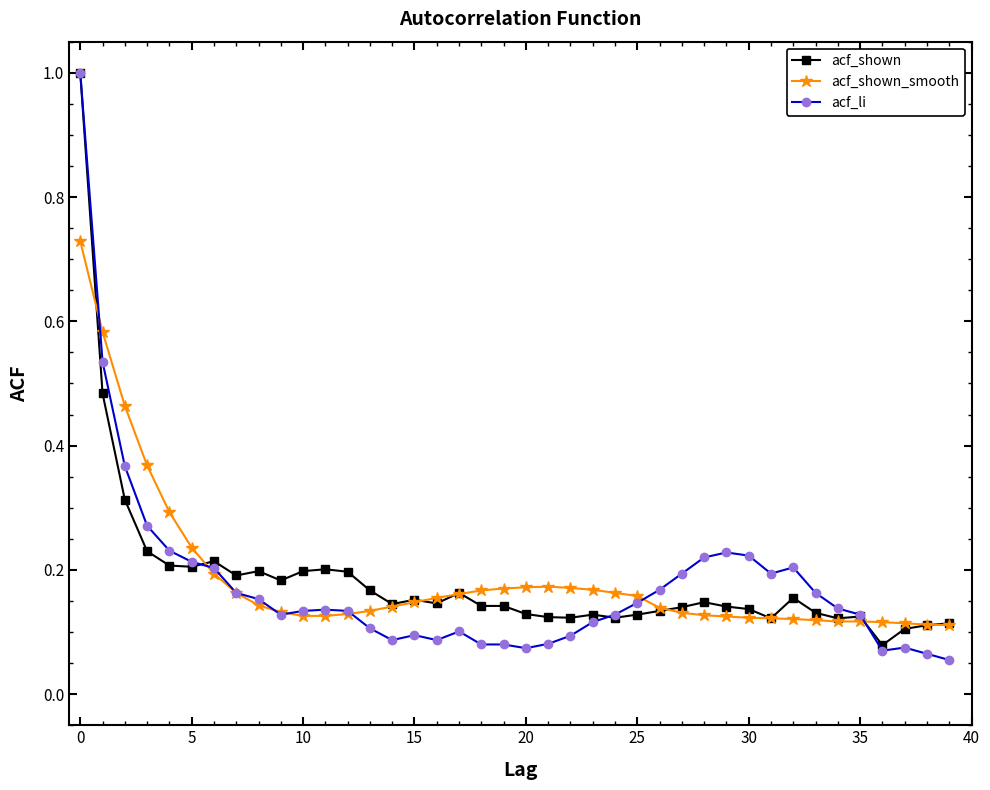

Which series has the largest range (max minus min)?

acf_li